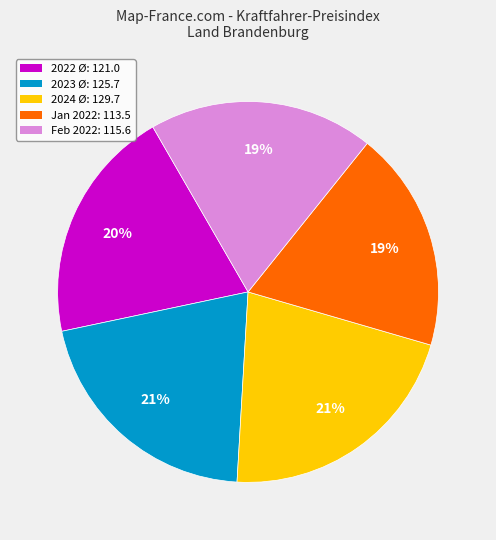

Does any single category account for the majority?

No